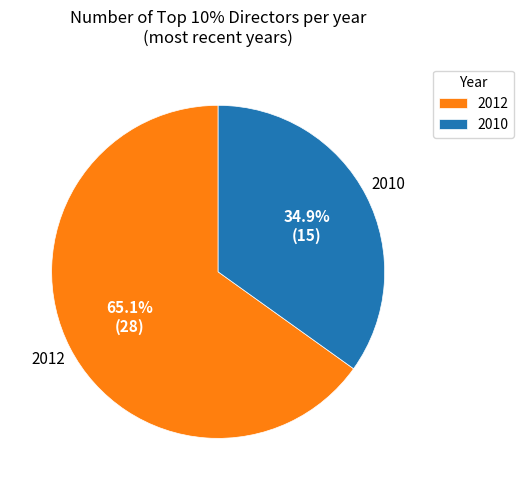

To the nearest percent, what is the combined percentage of 2010 and 2012?

100%